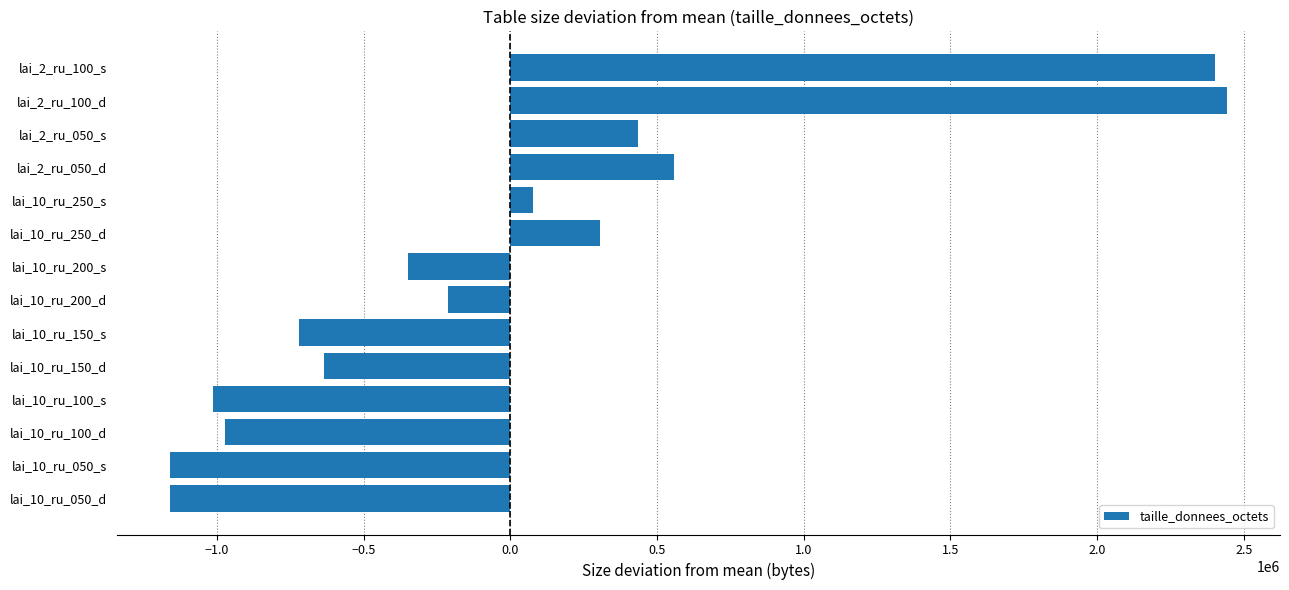

What value does the data have at lai_10_ru_050_s?

-1160923.4